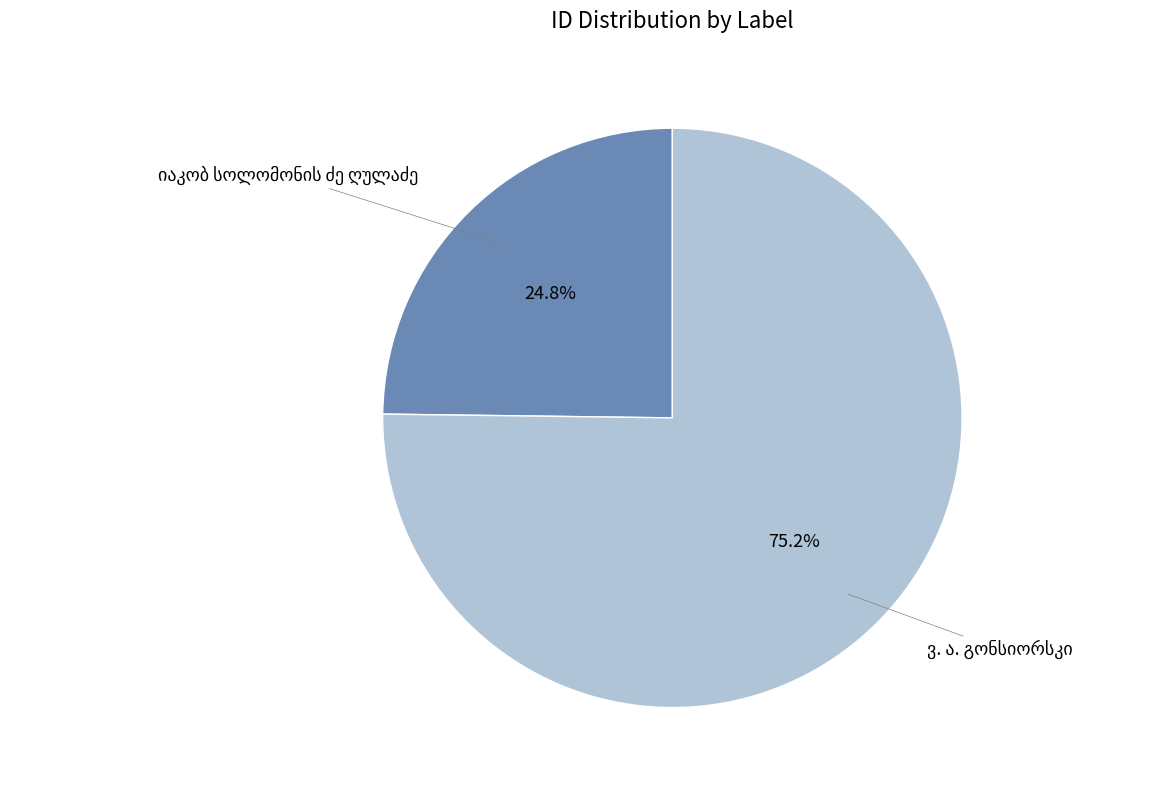

To the nearest percent, what is the difference between the largest and smallest slice percentages?

50%